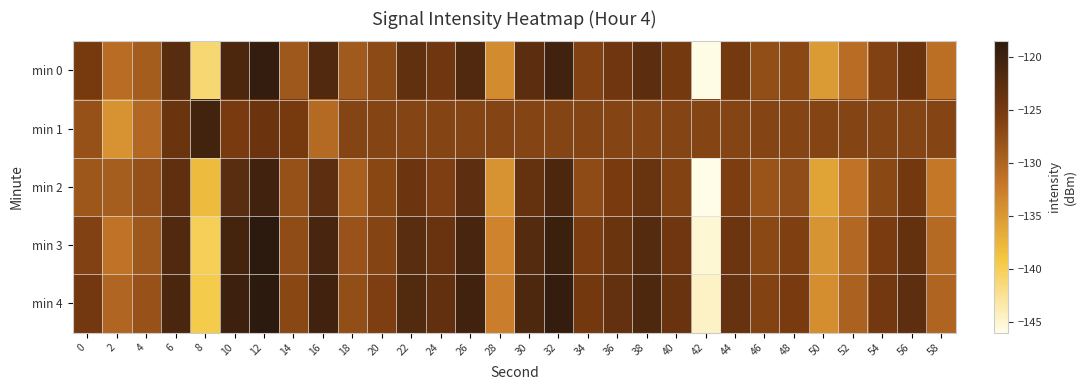

Reading left to right, what are all the values shown in this chart?

min 0: 0=-125.2	2=-130.9	4=-129.2	6=-122.4	8=-141.1	10=-121.4	12=-119.2	14=-128.6	16=-121.7	18=-128.8	20=-127.1	22=-123.2	24=-124.5	26=-121.7	28=-133.8	30=-122.8	32=-120.4	34=-126.1	36=-124.6	38=-122.7	40=-125.0	42=-145.9	44=-125.0	46=-127.5	48=-126.8	50=-135.2	52=-131.0	54=-126.1	56=-124.1	58=-131.1
min 1: 0=-127.9	2=-134.5	4=-130.3	6=-124.1	8=-120.5	10=-125.4	12=-124.2	14=-125.3	16=-130.6	18=-126.4	20=-126.4	22=-126.4	24=-126.4	26=-126.4	28=-126.4	30=-126.4	32=-126.4	34=-126.4	36=-126.4	38=-126.4	40=-126.4	42=-126.4	44=-126.4	46=-126.4	48=-126.4	50=-126.4	52=-126.4	54=-126.4	56=-126.4	58=-126.4
min 2: 0=-128.5	2=-129.3	4=-127.8	6=-123.1	8=-138.0	10=-122.5	12=-120.3	14=-127.9	16=-122.8	18=-129.5	20=-126.7	22=-124.2	24=-125.8	26=-122.9	28=-134.5	30=-123.6	32=-121.4	34=-127.1	36=-125.3	38=-123.8	40=-126.2	42=-146.0	44=-125.6	46=-128.2	48=-127.4	50=-136.0	52=-131.5	54=-126.8	56=-124.9	58=-132.0
min 3: 0=-126.1	2=-131.5	4=-128.6	6=-121.8	8=-140.0	10=-120.7	12=-118.5	14=-127.3	16=-121.0	18=-128.1	20=-126.4	22=-122.5	24=-123.9	26=-121.0	28=-133.1	30=-122.1	32=-119.8	34=-125.5	36=-124.0	38=-122.1	40=-124.5	42=-145.2	44=-124.3	46=-126.8	48=-125.9	50=-134.6	52=-130.3	54=-125.4	56=-123.5	58=-130.6
min 4: 0=-124.8	2=-130.2	4=-128.0	6=-121.2	8=-139.5	10=-120.1	12=-117.9	14=-126.7	16=-120.4	18=-127.5	20=-125.8	22=-121.9	24=-123.3	26=-120.4	28=-132.5	30=-121.5	32=-119.2	34=-124.9	36=-123.4	38=-121.5	40=-123.9	42=-144.6	44=-123.7	46=-126.2	48=-125.3	50=-134.0	52=-129.7	54=-124.8	56=-122.9	58=-130.0